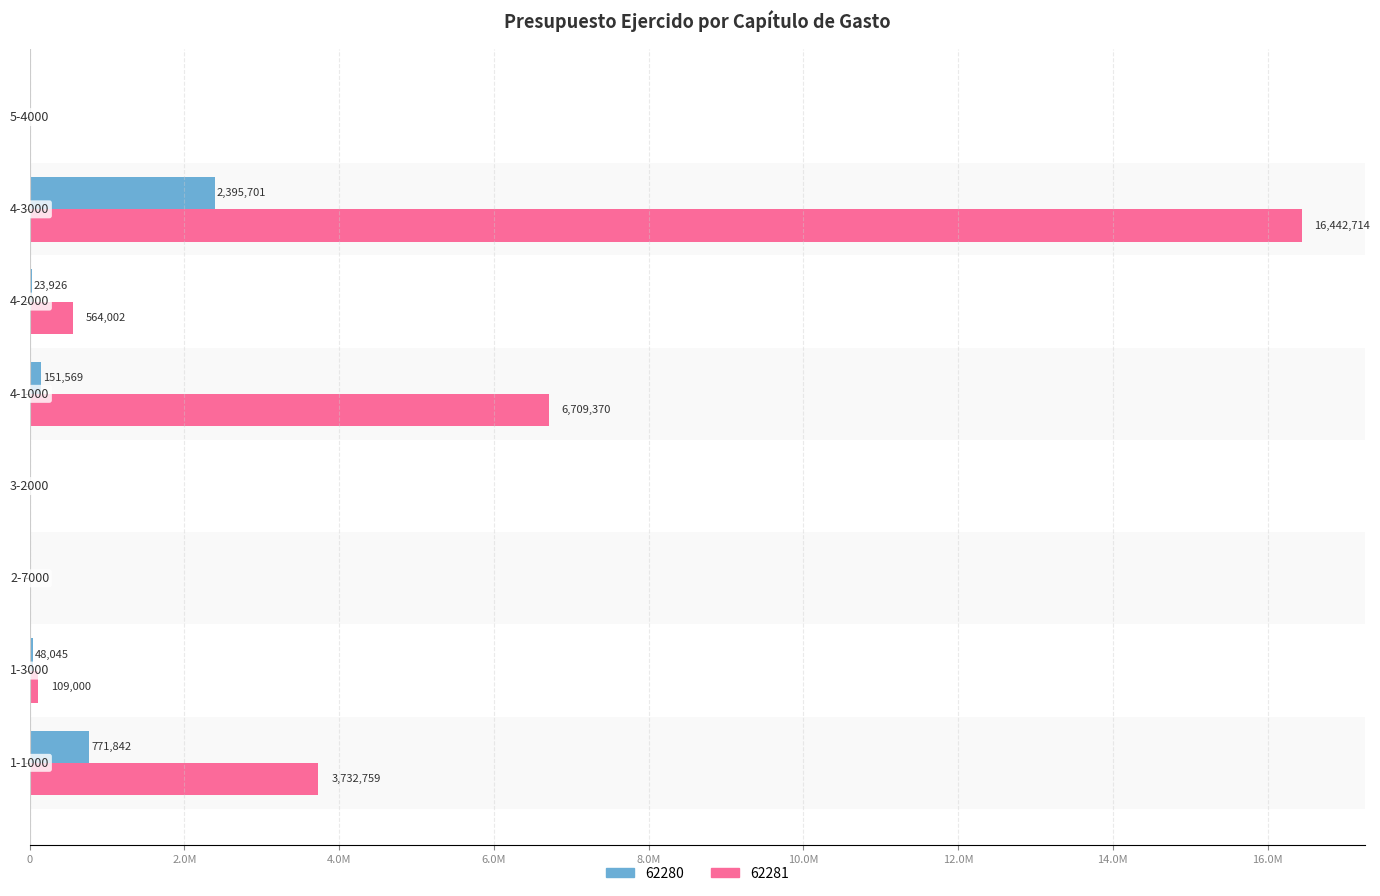

What are all the series names shown in the legend?

62280, 62281